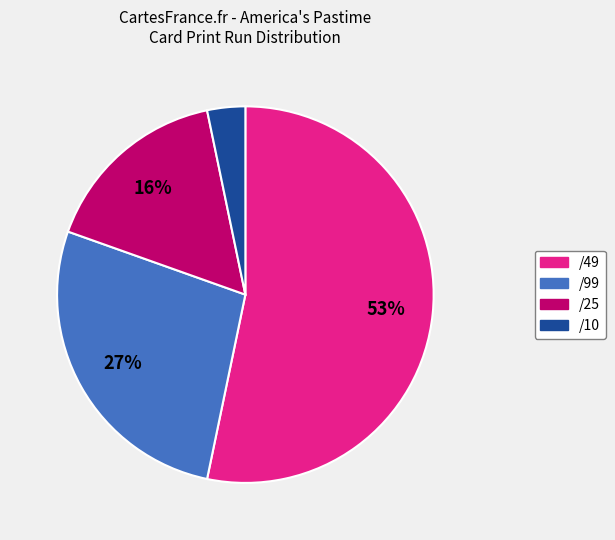

What is the ratio of the value at /99 to the value at /49?

0.5